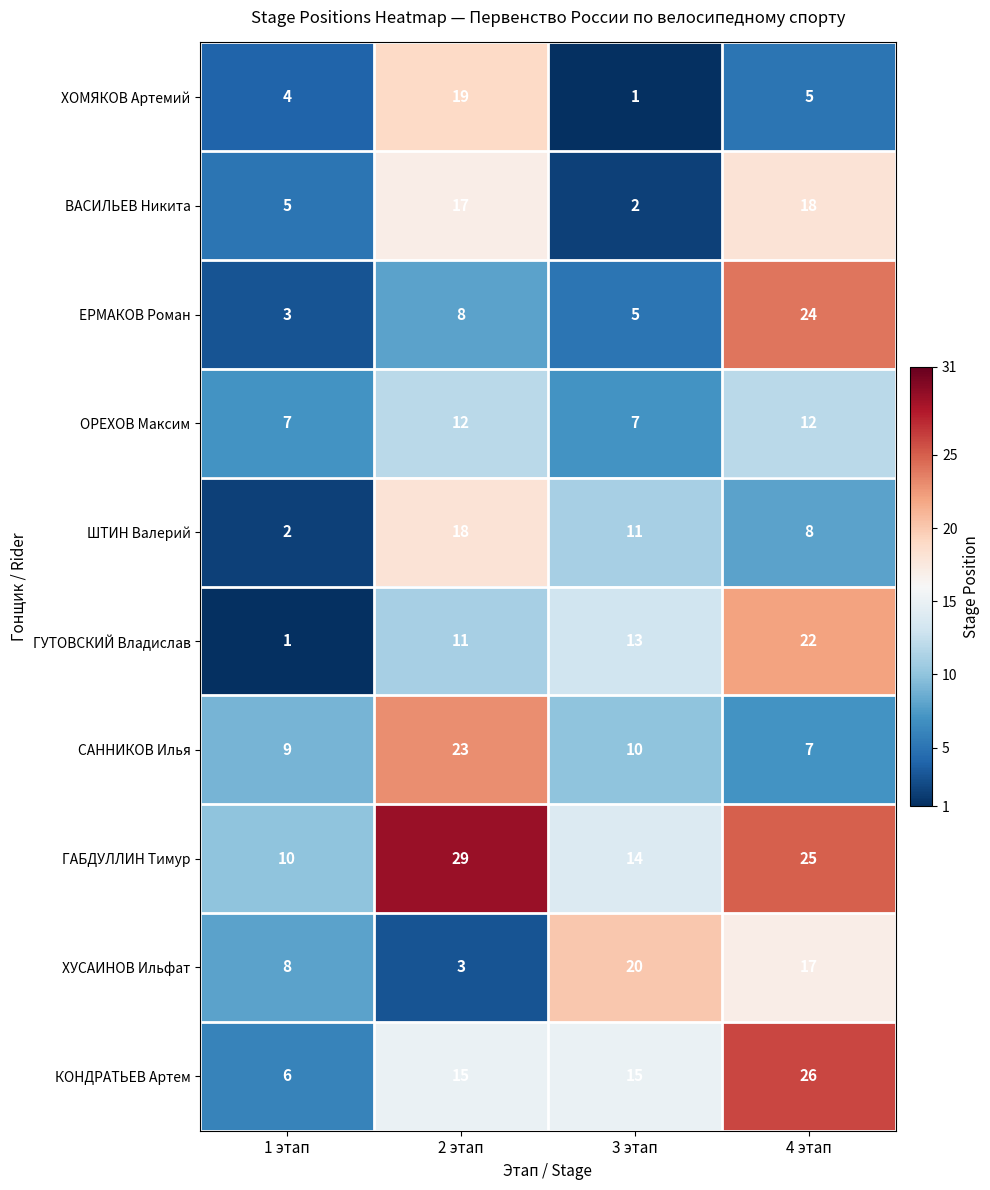

Count the number of categories in the chart.

4